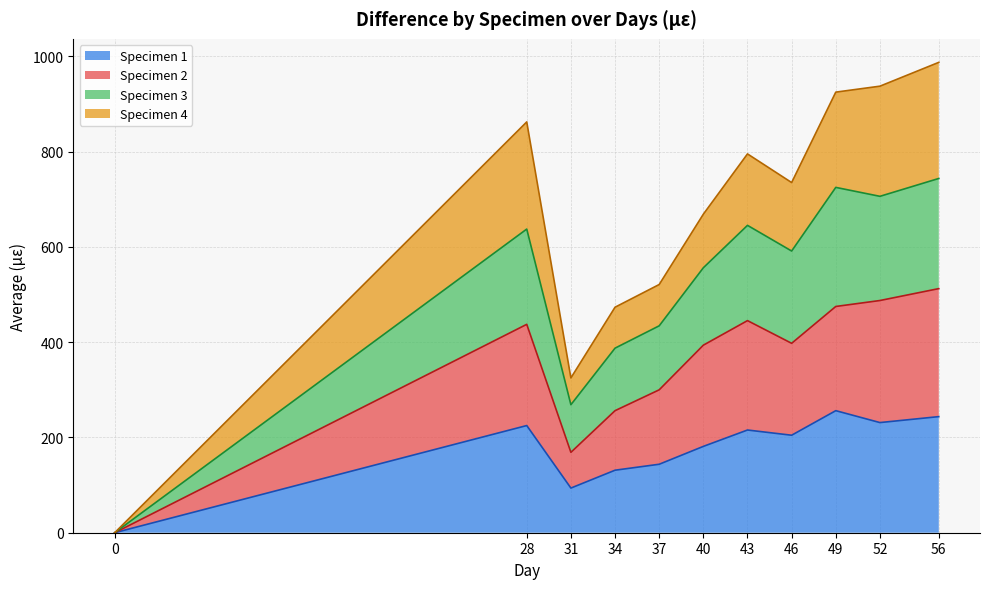

What is the total value across all series at 56?

987.5